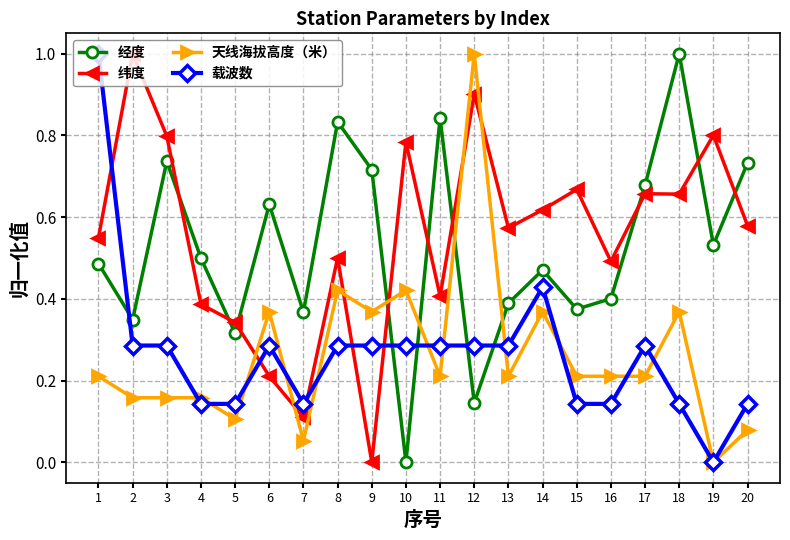

What is the total value across all series at 12?

2.3